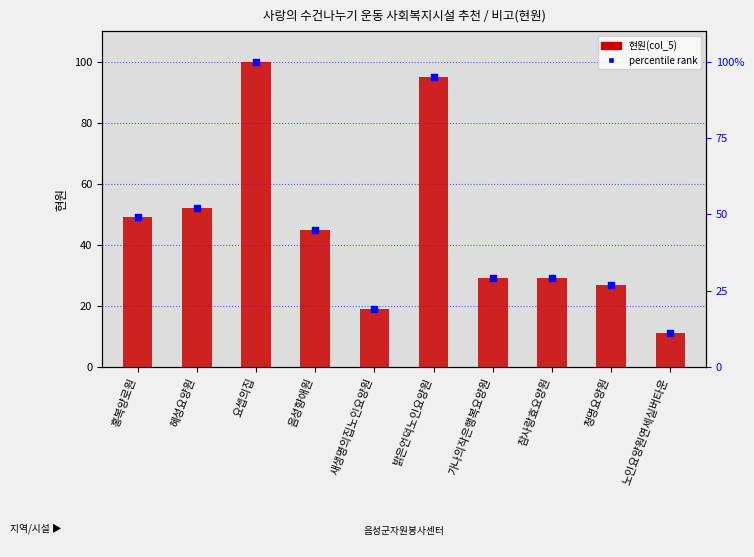

Which series has the largest Y range (max minus min)?

현원(col_5)